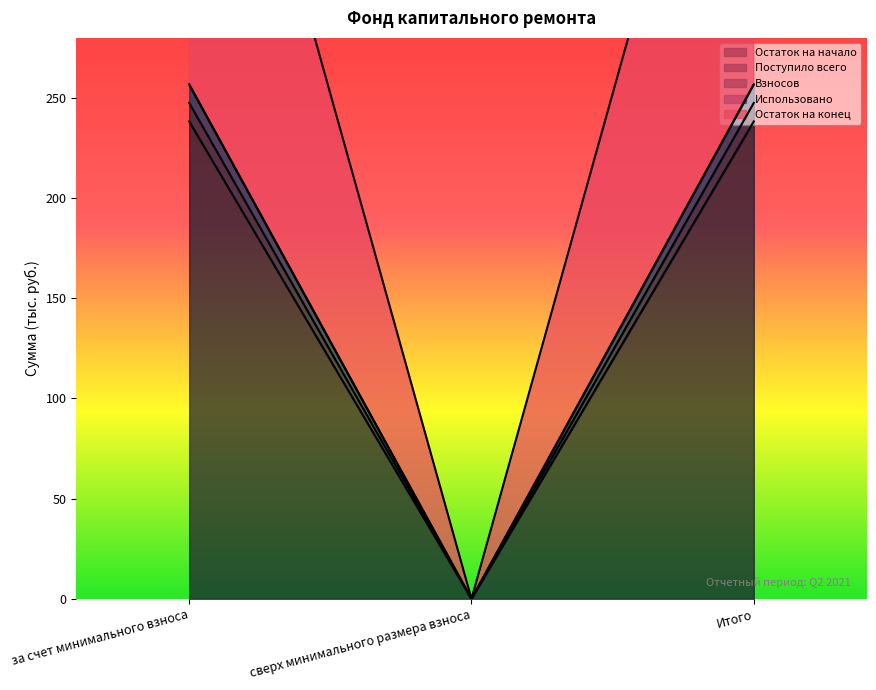

Which series has the widest spread of values?

Взносов